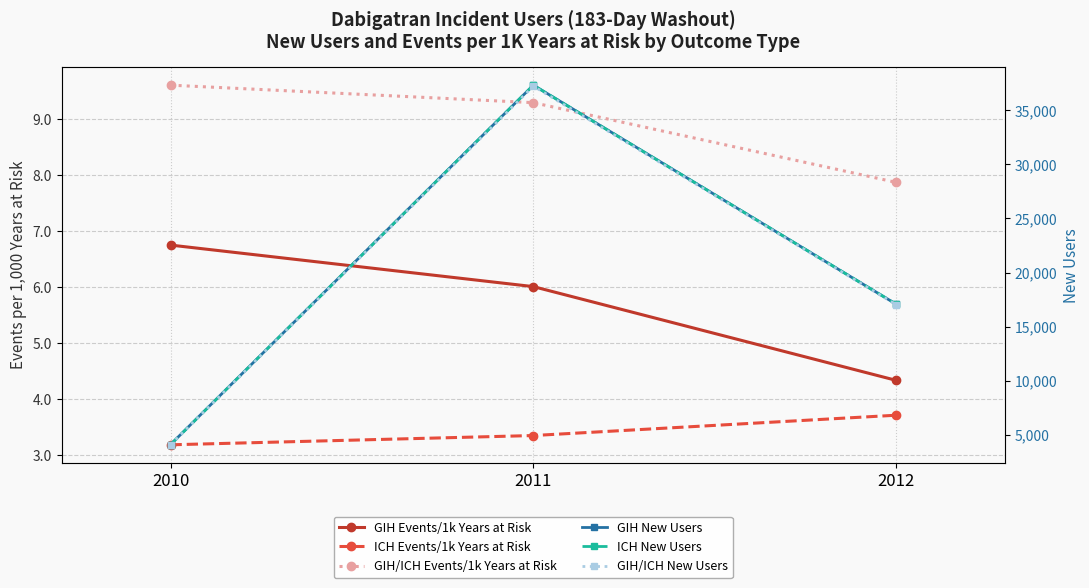

Which series changed the most between 2010 and 2011?

ICH New Users